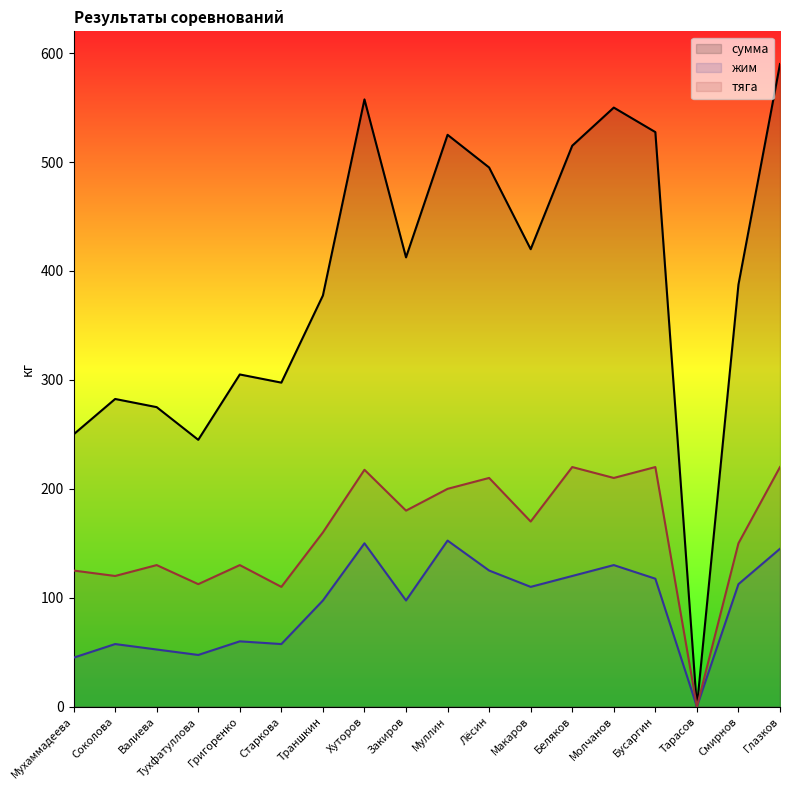

What is the value of the сумма point at the 8th from the left?

557.5